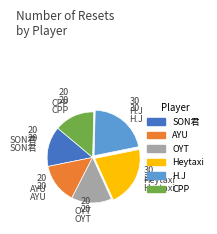

Between H.J and OYT, which is larger?

H.J